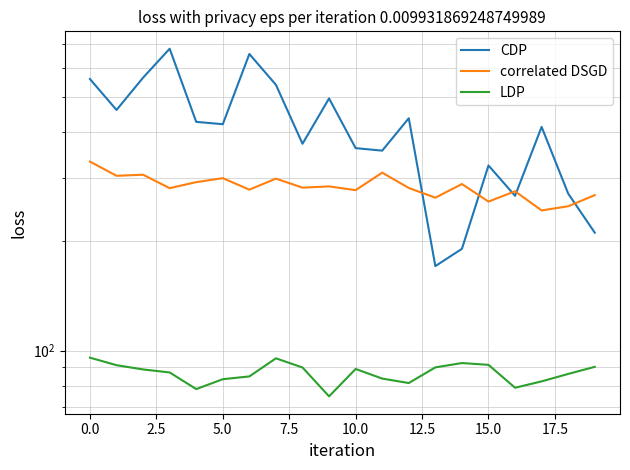

What is the difference between the correlated DSGD values at 16 and 11?

34.5